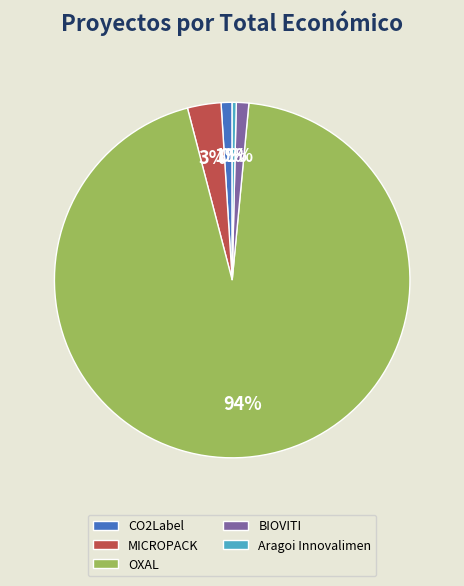

Count the number of slices in the pie.

5